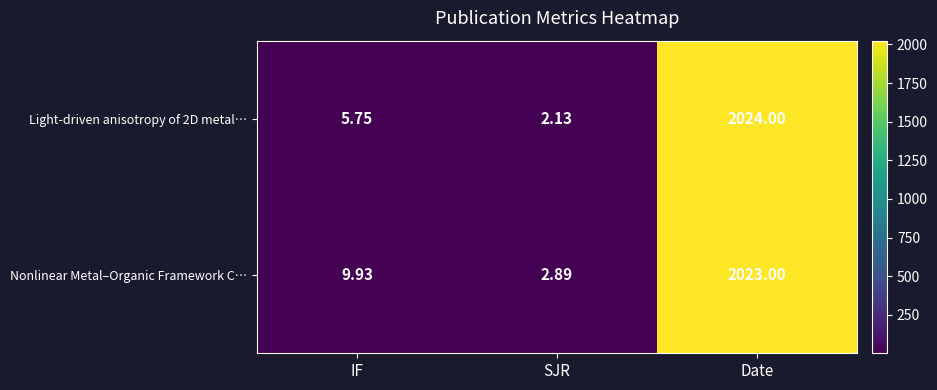

At which label does Light-driven anisotropy of 2D metal… reach its peak?

Date